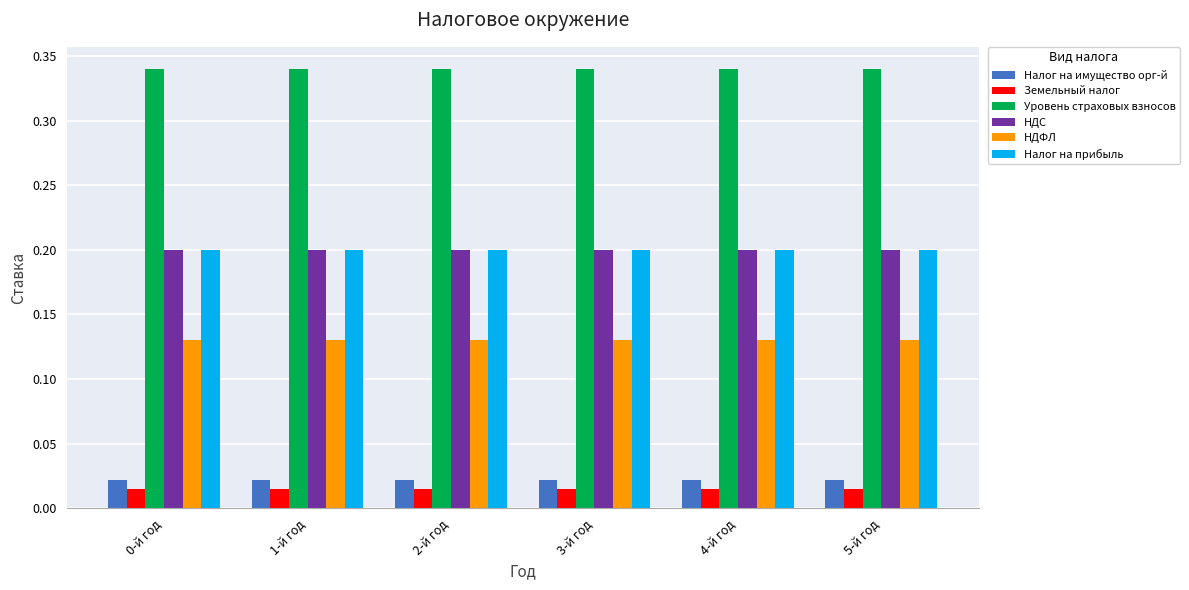

Is it true that Уровень страховых взносов equals 0.1 at 4-й год?

False